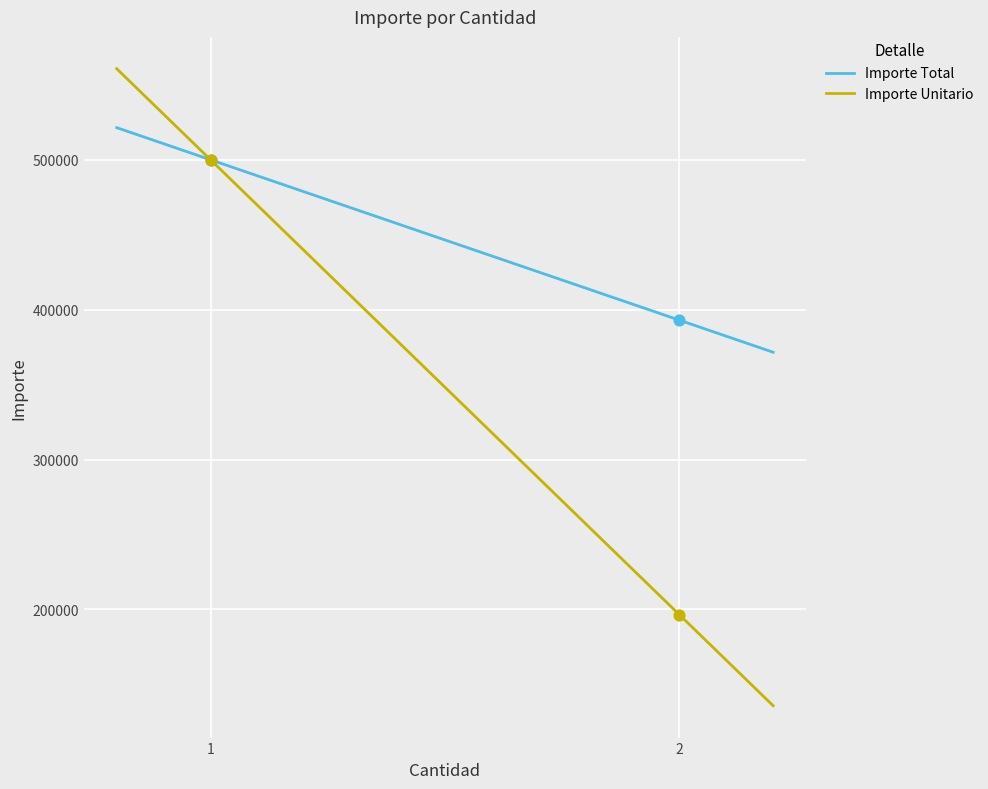

What are all the series names shown in the legend?

Importe Total, Importe Unitario